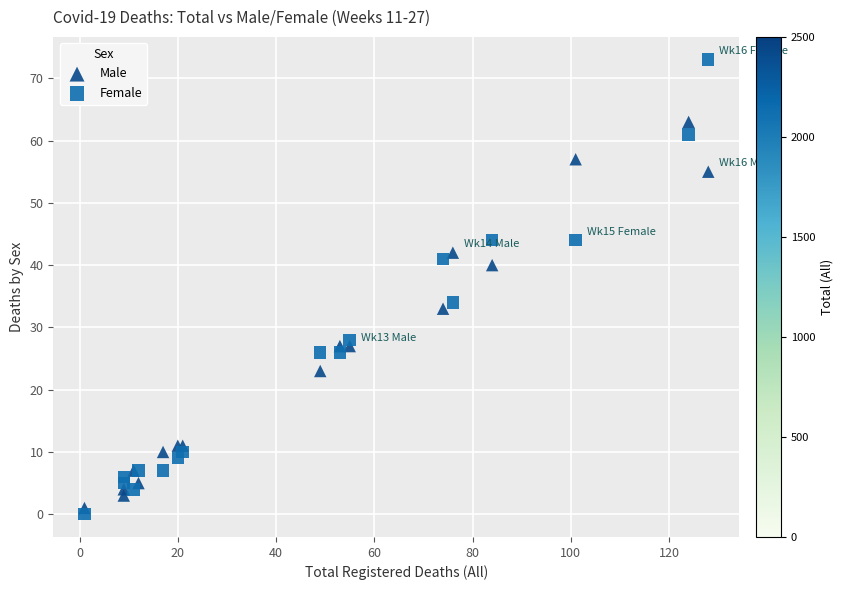

What is the X range (max minus min) for the scatter plot?

127